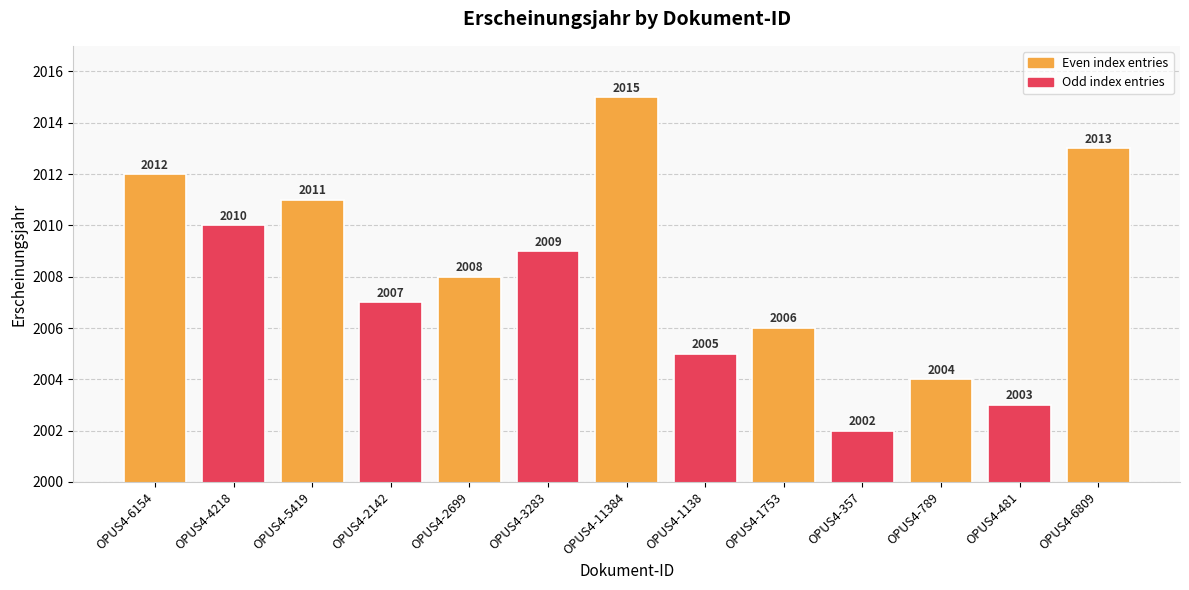

Which label corresponds to the largest value in the chart?

OPUS4-11384